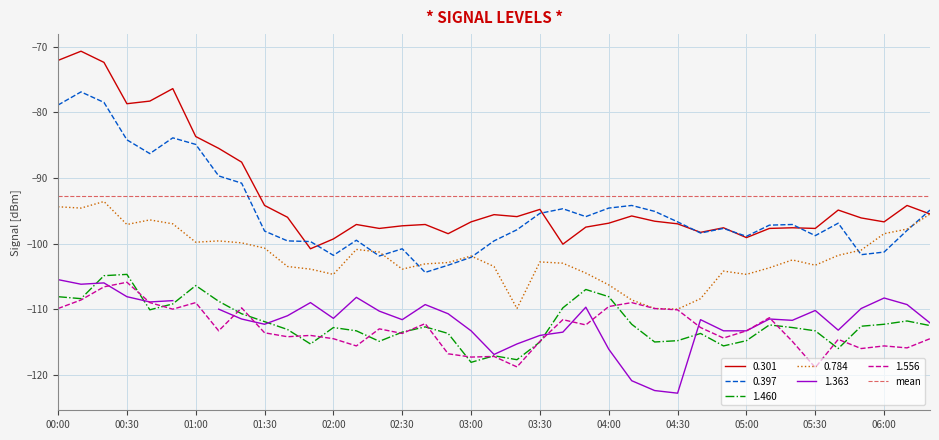

True or false: 0.301 and 1.556 intersect in this chart.

False